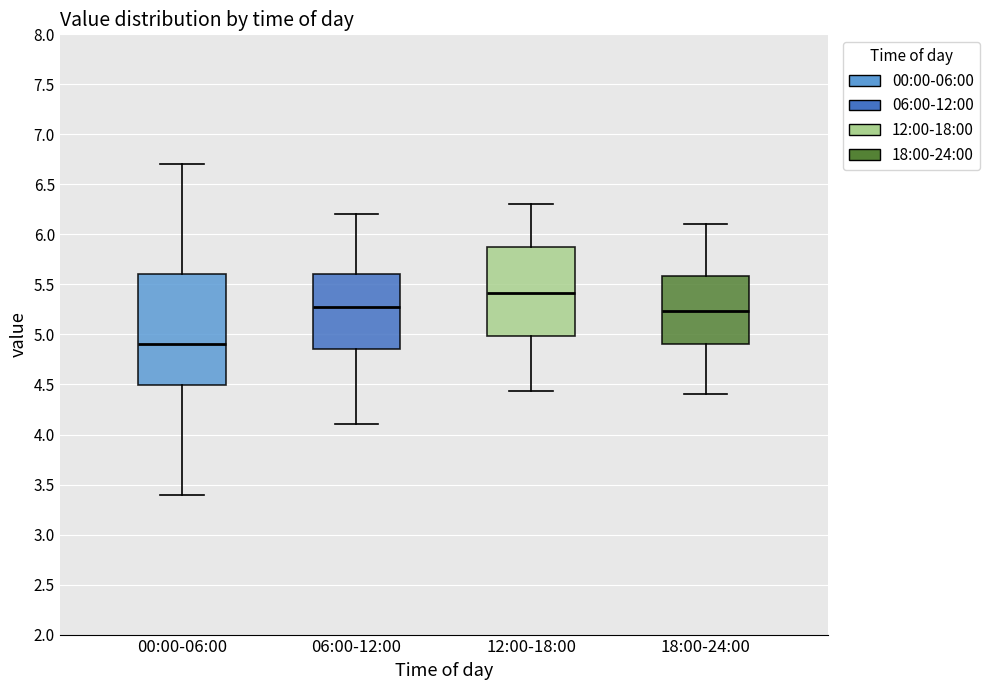

Reading left to right, read every box against the y-axis: the position of its median line, the range the box covers, and the ends of its whiskers. The values are not printed on the chart, so give them approximately, as read against the axis.

00:00-06:00: median 4.90, box 4.50 to 5.60, whiskers 3.40 to 6.70
06:00-12:00: median 5.25, box 4.85 to 5.60, whiskers 4.10 to 6.20
12:00-18:00: median 5.40, box 5.00 to 5.85, whiskers 4.45 to 6.30
18:00-24:00: median 5.25, box 4.90 to 5.60, whiskers 4.40 to 6.10